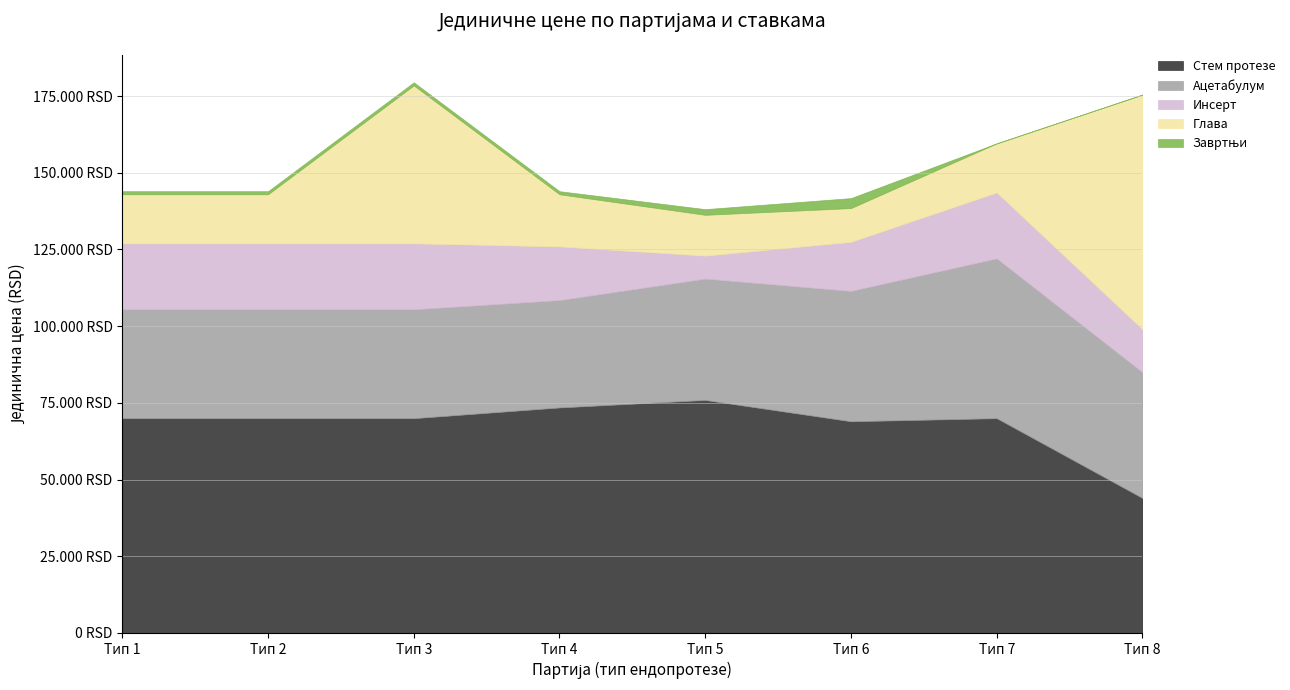

Is it true that Инсерт equals 12662 at Тип 3?

False